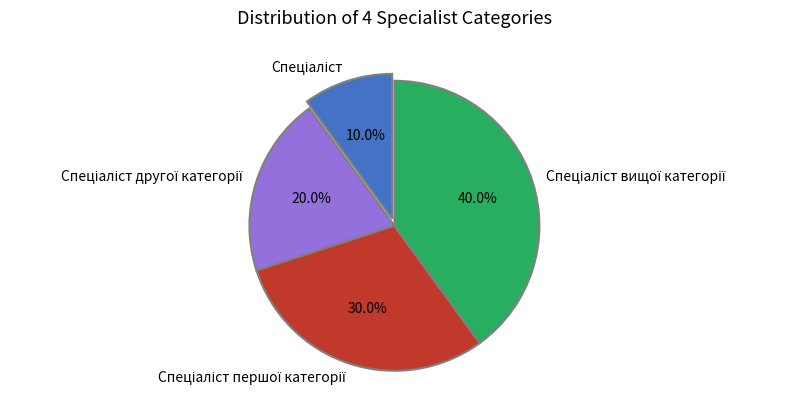

Is there a majority slice in this chart?

No